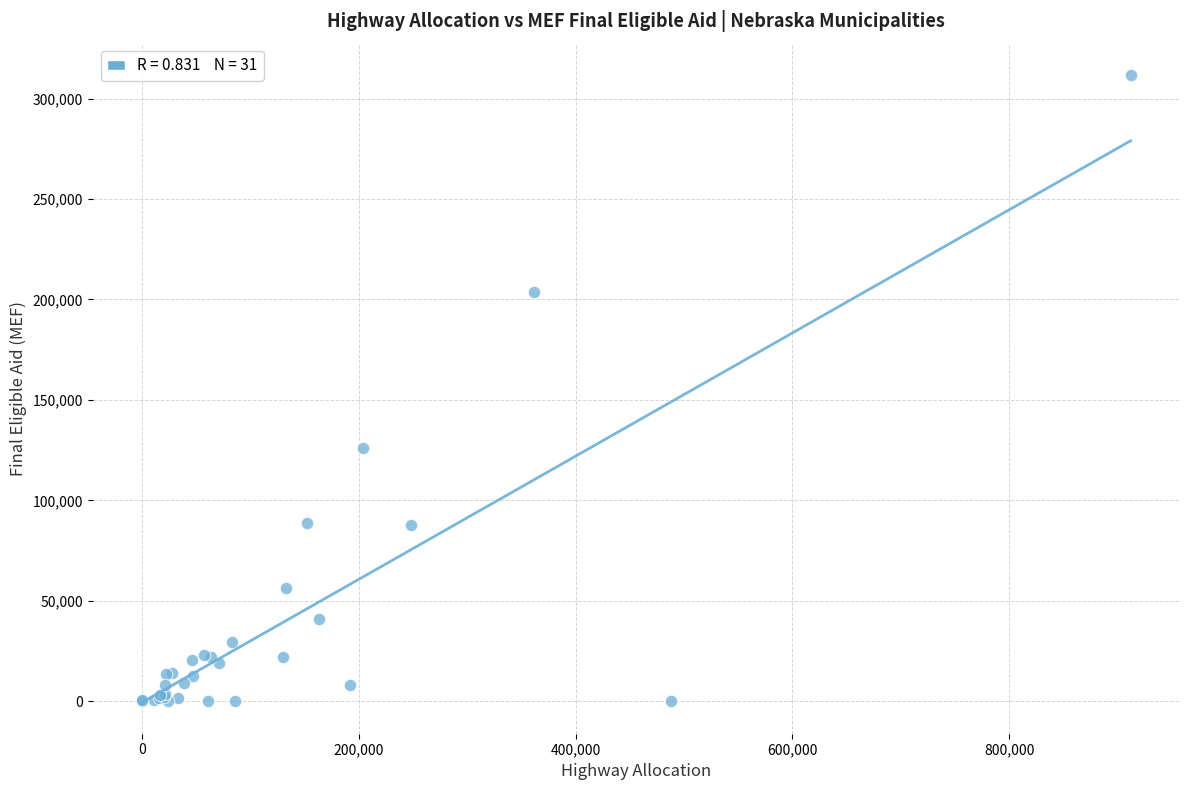

What Y value in the scatter plot is closest to 155849?

126335.6